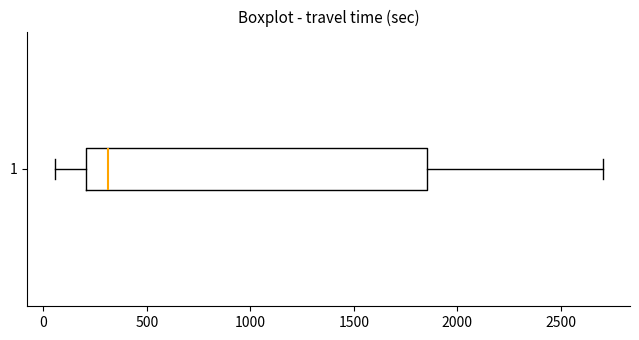

Where does the right whisker of the box at y = 1 end on the x-axis? The values are not printed on the chart, so give them approximately, as read against the axis.

2700